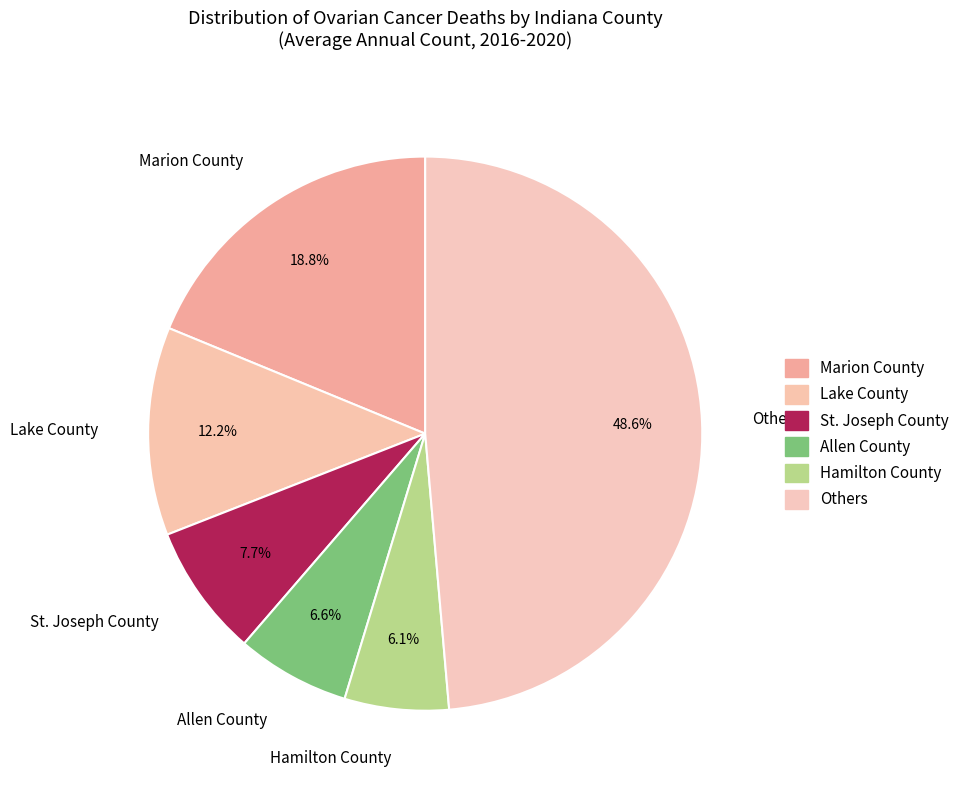

Which category has the biggest portion of the pie?

Others